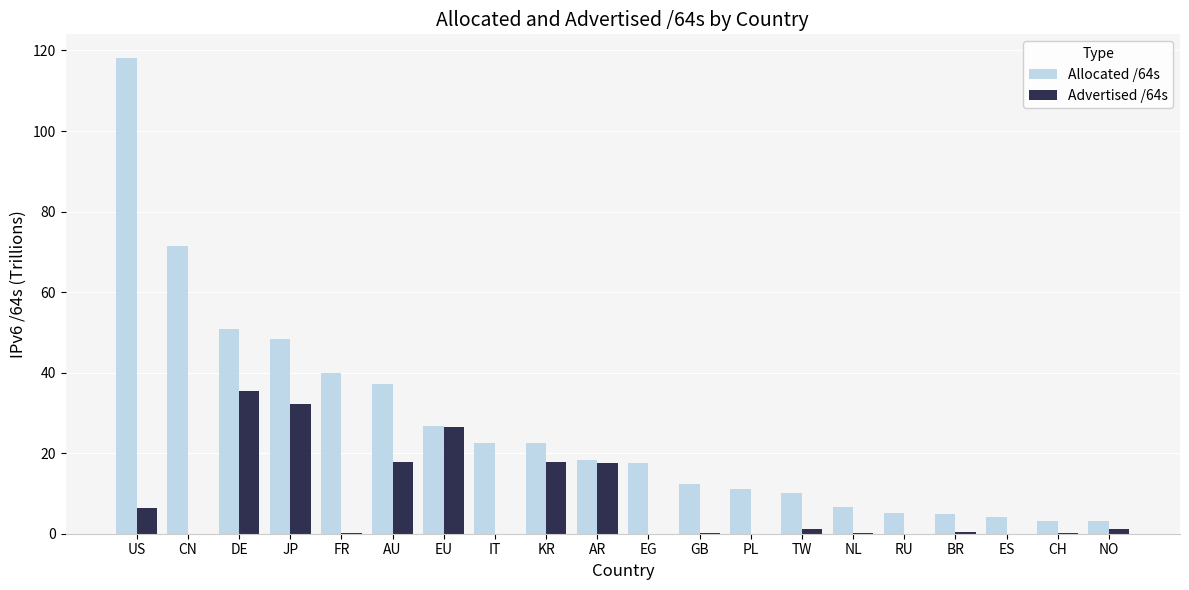

Read the Allocated /64s value at KR.

22.5